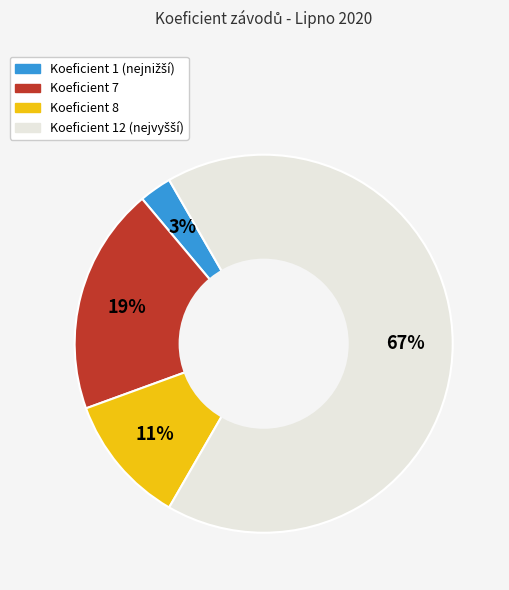

Is there any slice that represents more than half of the pie?

Yes